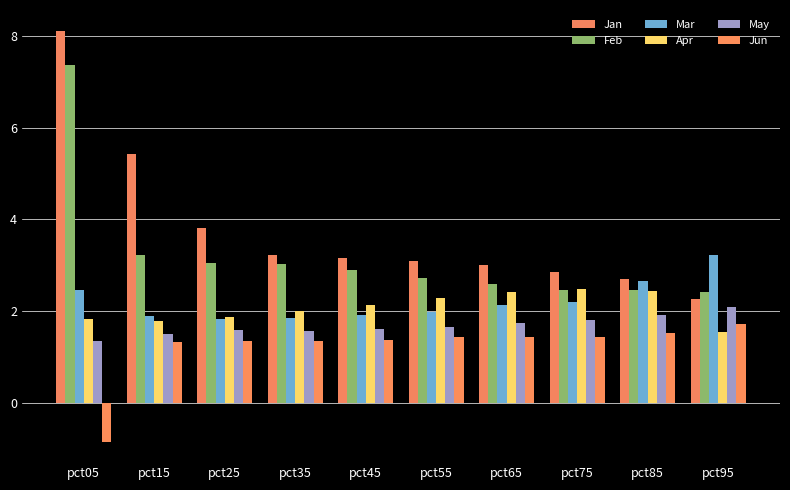

What is the difference between the maximum and second lowest values in the Feb series?

4.9